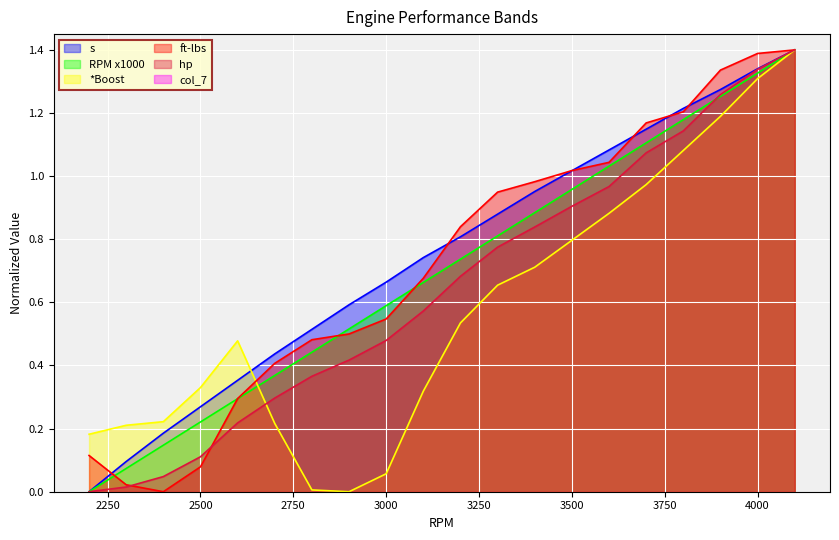

Where is ft-lbs nearest to the value 0?

2400